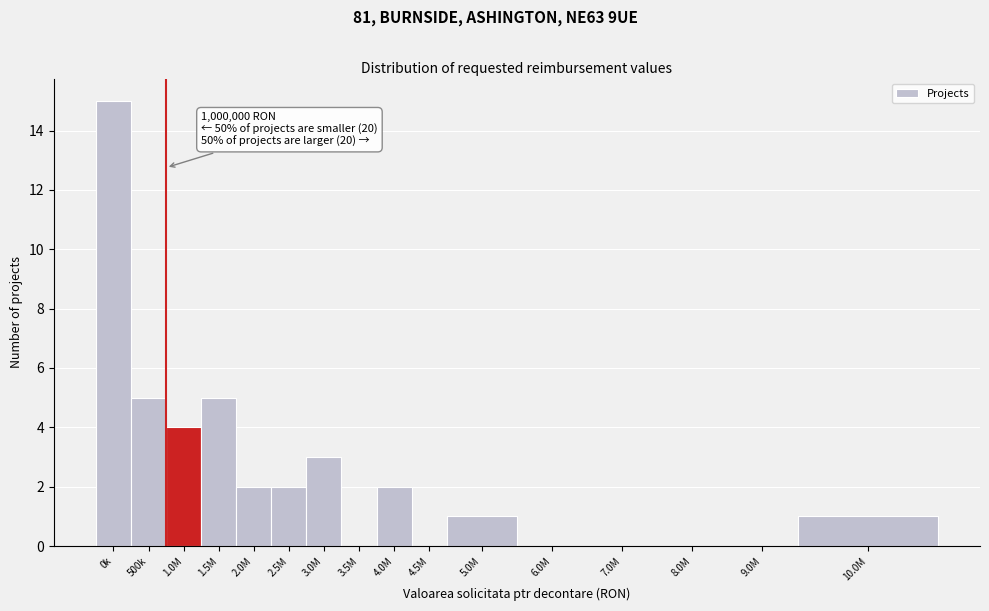

Reading left to right, extract all data points from this chart.

0k=15	500k=5	1.0M=4	1.5M=5	2.0M=2	2.5M=2	3.0M=3	3.5M=0	4.0M=2	4.5M=0	5.0M=1	6.0M=0	7.0M=0	8.0M=0	9.0M=0	10.0M=1